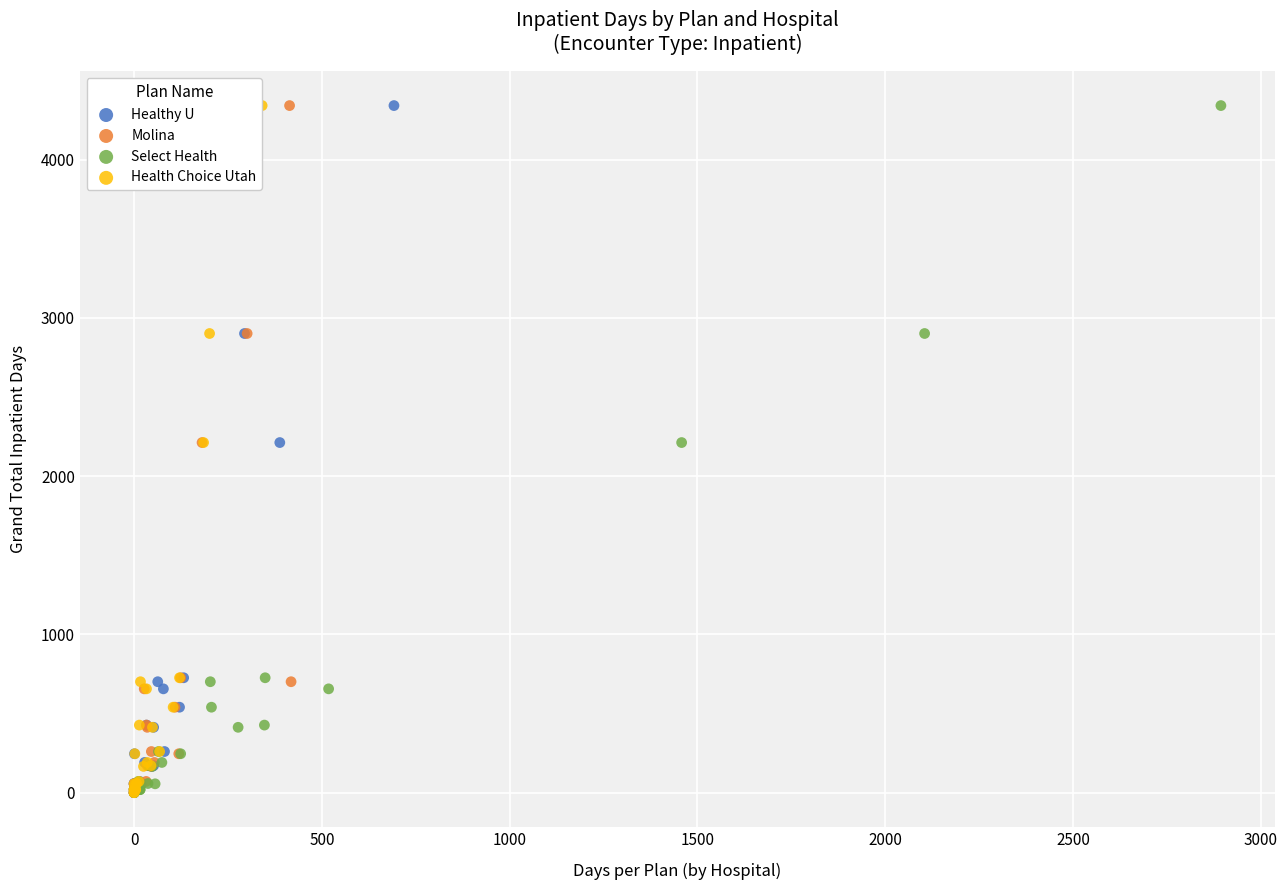

What are all the series names shown in the legend?

Healthy U, Molina, Select Health, Health Choice Utah